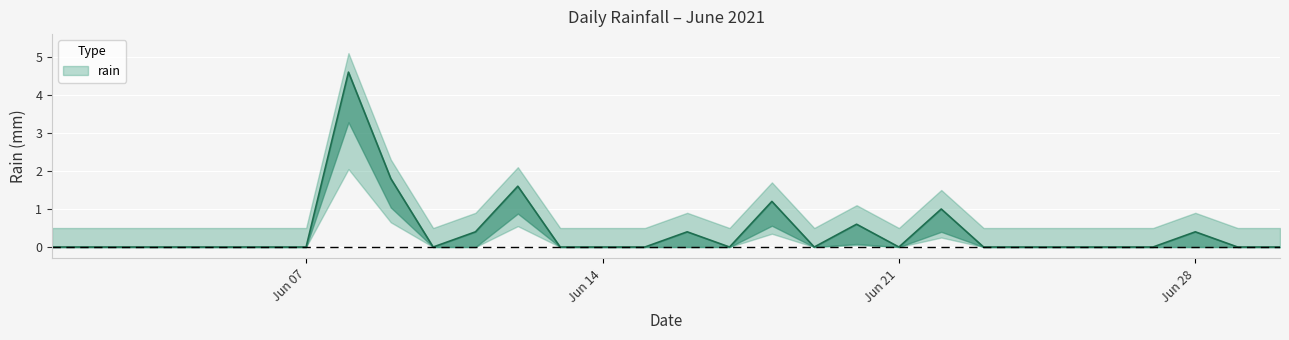

Rank the categories by value from highest to lowest.

2021-06-08, 2021-06-09, 2021-06-12, 2021-06-18, 2021-06-22, 2021-06-20, 2021-06-11, 2021-06-16, 2021-06-28, 2021-06-01, 2021-06-02, 2021-06-03, 2021-06-04, 2021-06-05, 2021-06-06, 2021-06-07, 2021-06-10, 2021-06-13, 2021-06-14, 2021-06-15, 2021-06-17, 2021-06-19, 2021-06-21, 2021-06-23, 2021-06-24, 2021-06-25, 2021-06-26, 2021-06-27, 2021-06-29, 2021-06-30